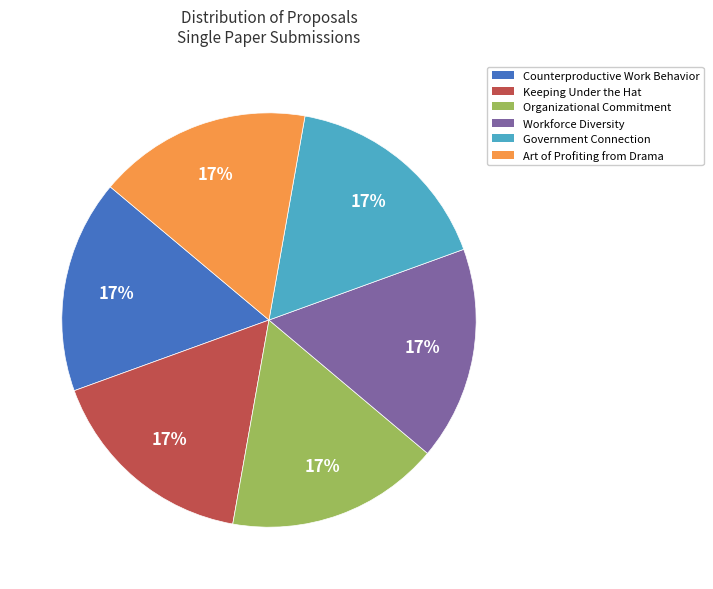

To the nearest percent, what percentage of the pie is Government Connection?

17%